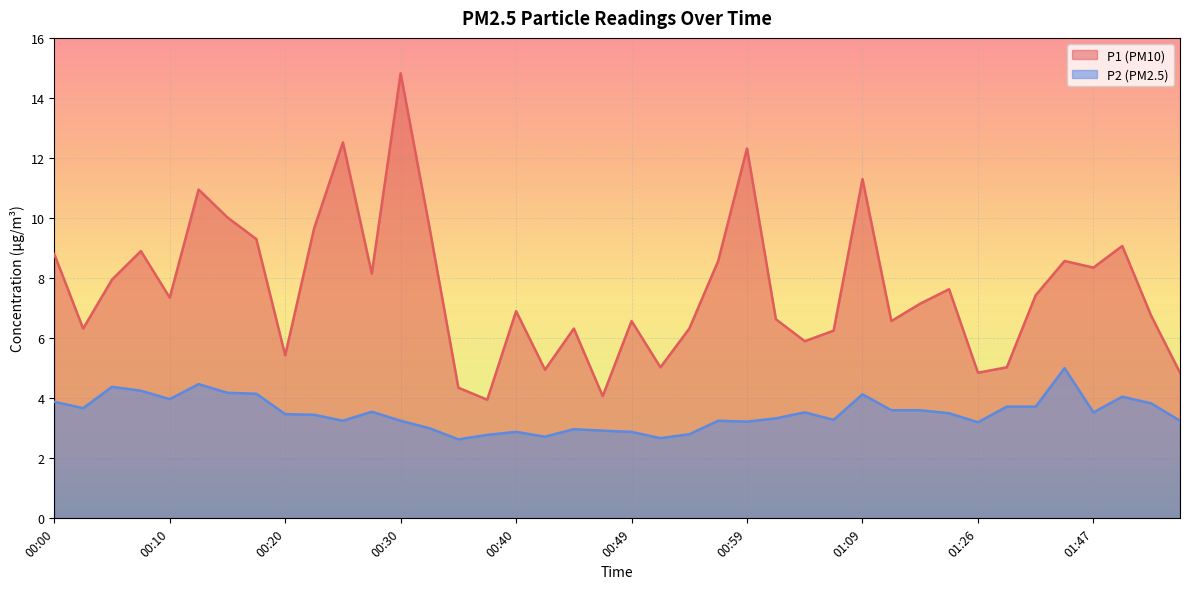

What is the difference between the P1 values at 01:26 and 01:28?

0.2